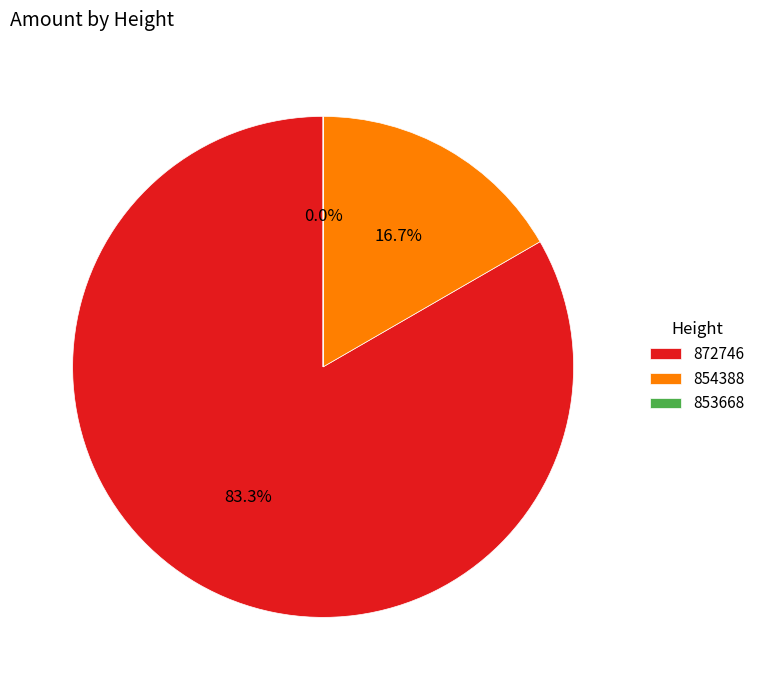

Which category accounts for the majority?

872746